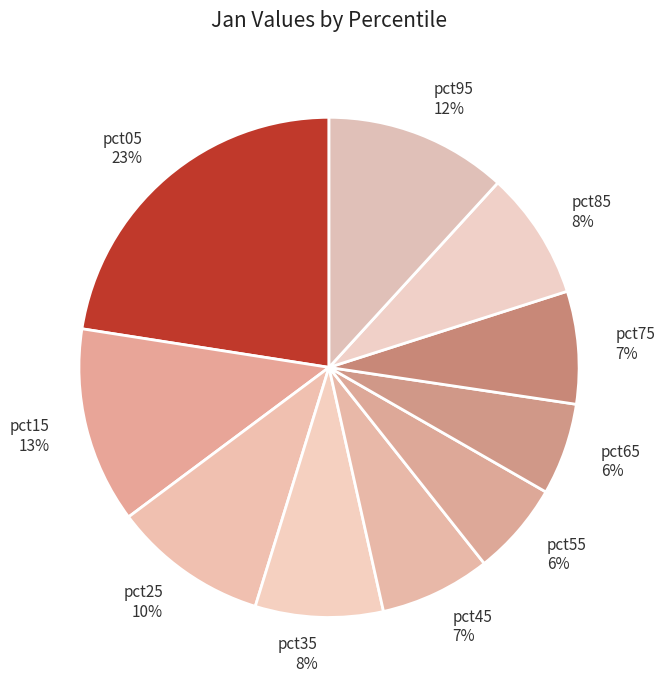

Between pct45 and pct65, which is larger?

pct45